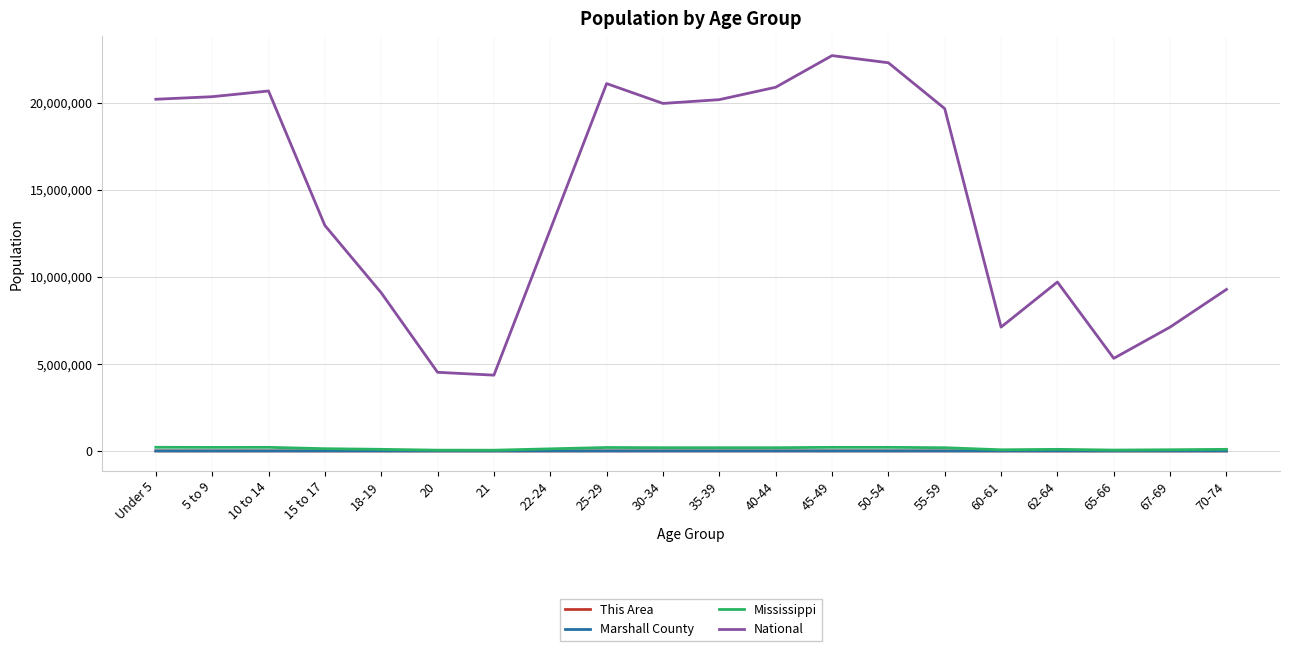

True or false: National and Mississippi cross at least once.

False